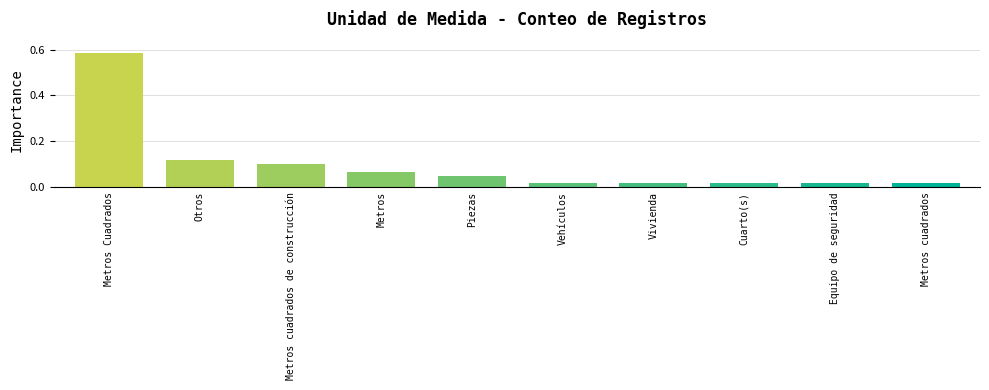

Which category has the highest value across all series?

Metros Cuadrados